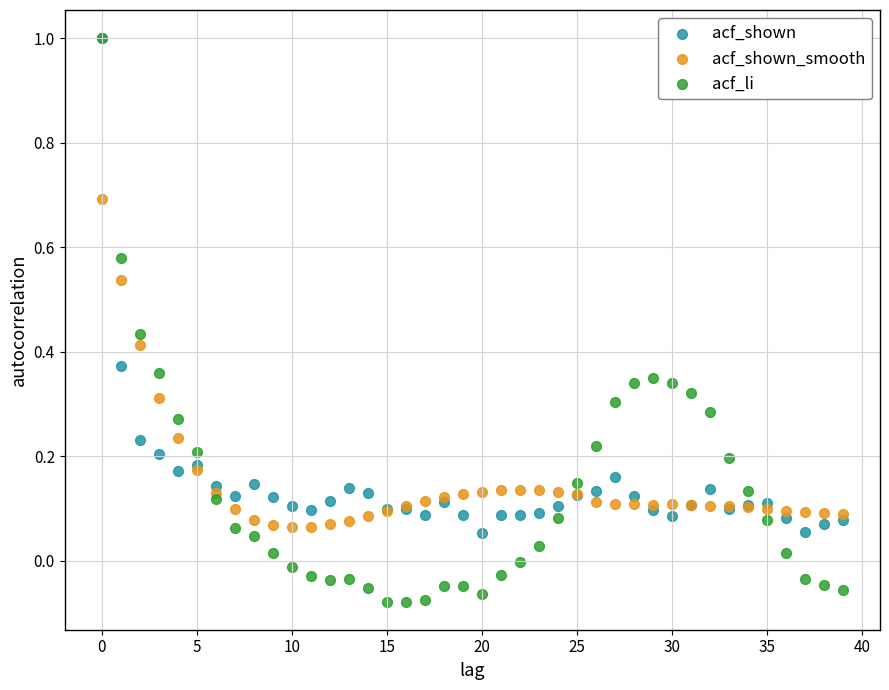

What are all the series names shown in the legend?

acf_shown, acf_shown_smooth, acf_li